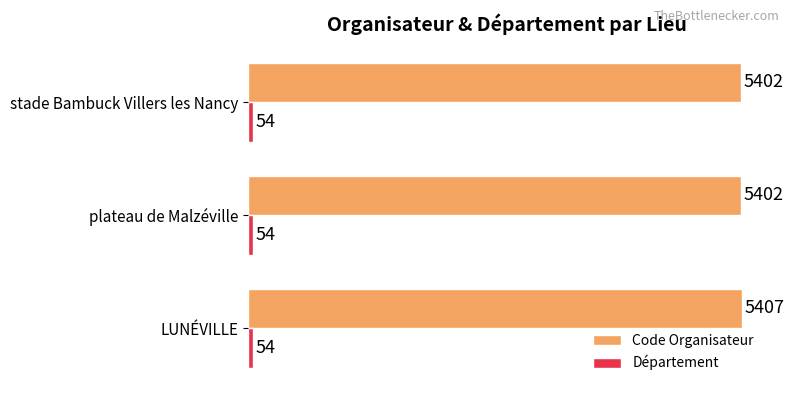

True or false: Code Organisateur has a value of 2875 at LUNÉVILLE.

False